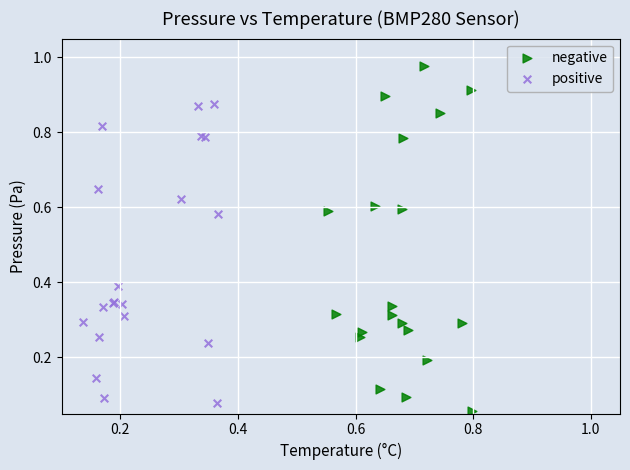

Which series reaches the maximum Y coordinate?

negative